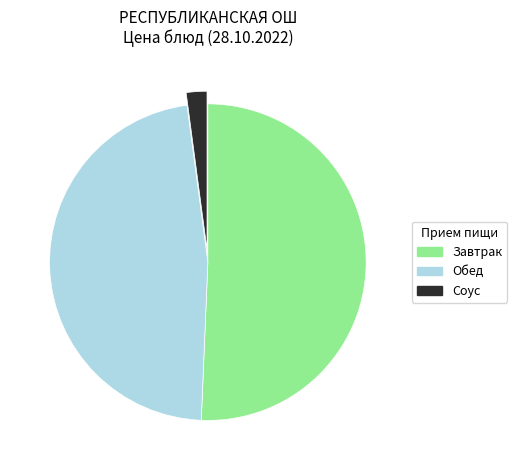

Count the number of slices in the pie.

3